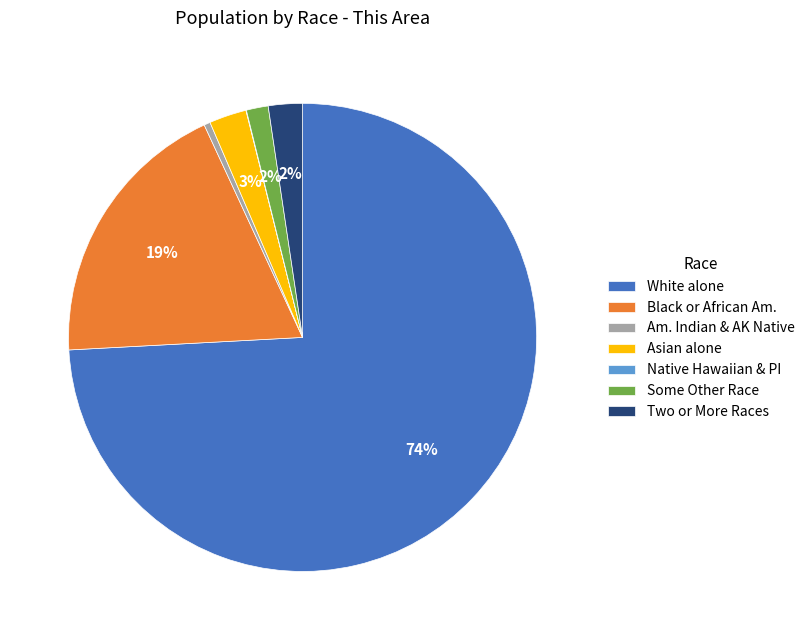

What is the ratio of the value at Black or African Am. to the value at Am. Indian & AK Native?

43.9